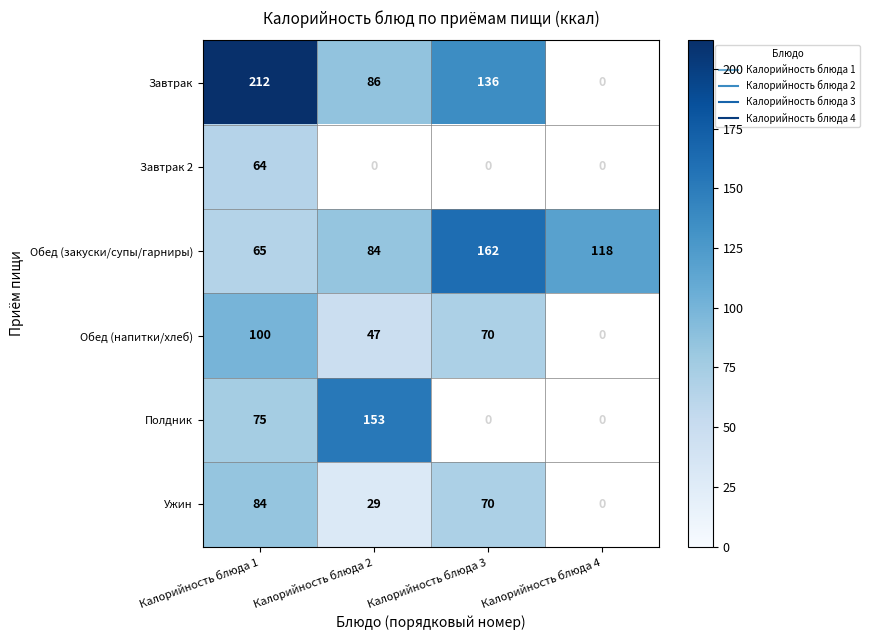

Which category has the lowest value across all series?

Калорийность блюда 2